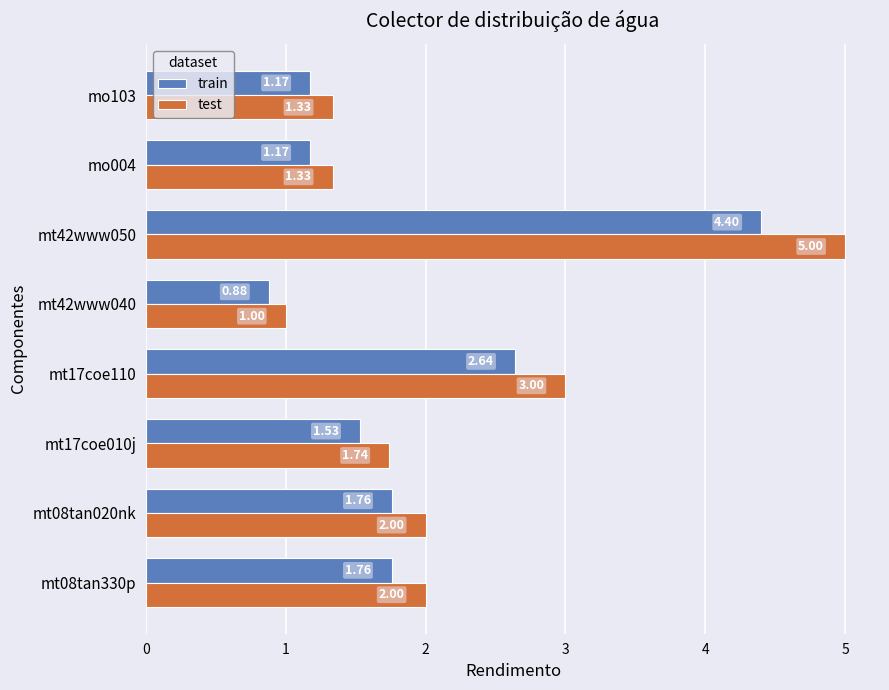

At which category is the sum across all series the highest?

mt42www050